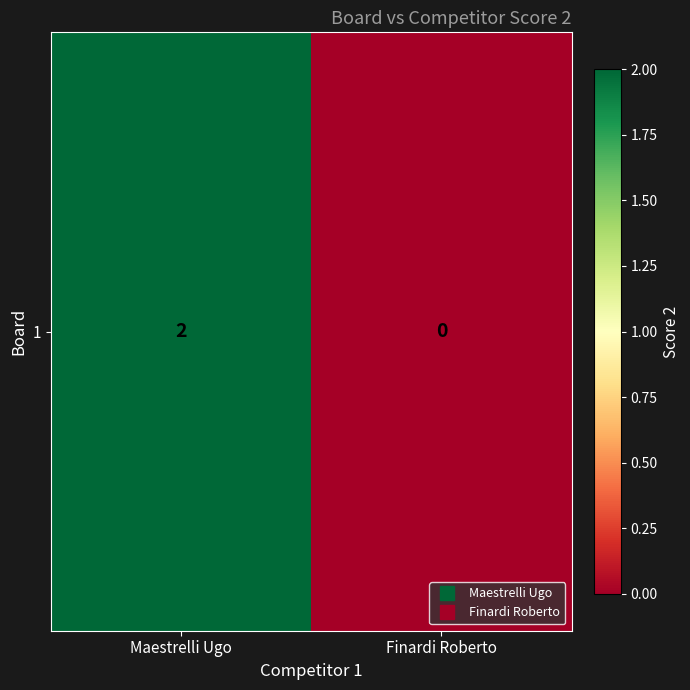

What is the average value?

1